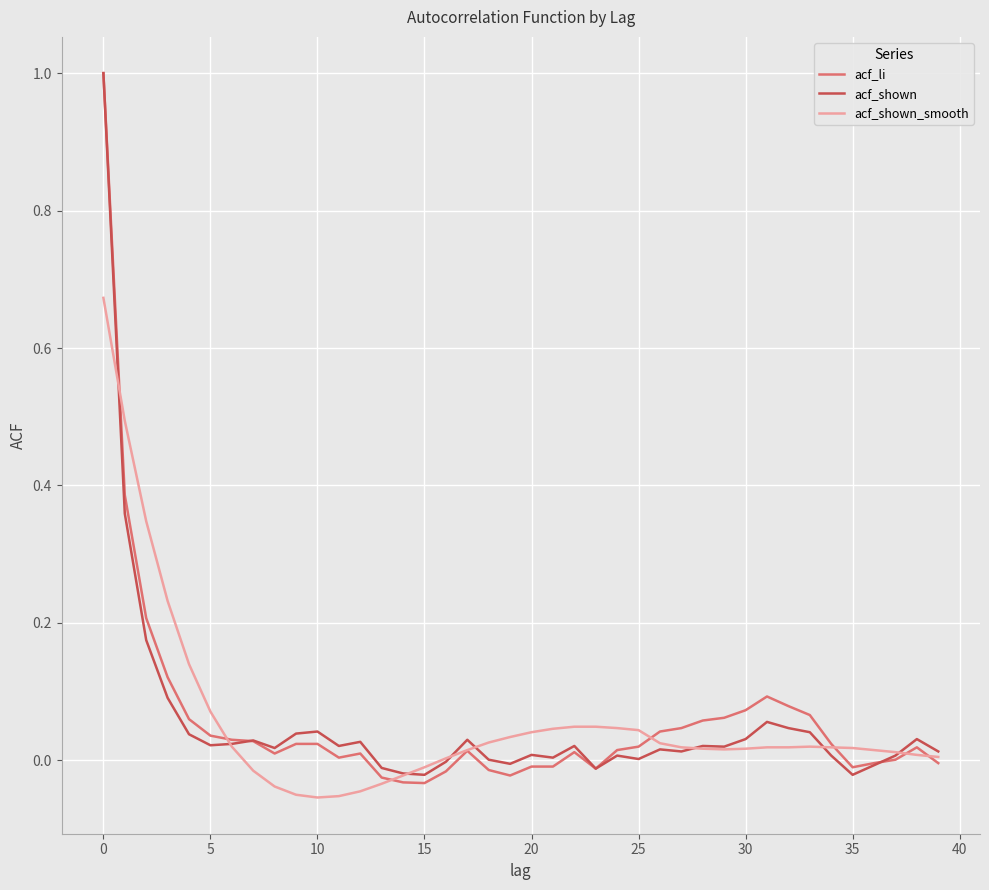

What is the difference between the maximum and minimum values in the acf_li series?

1.0